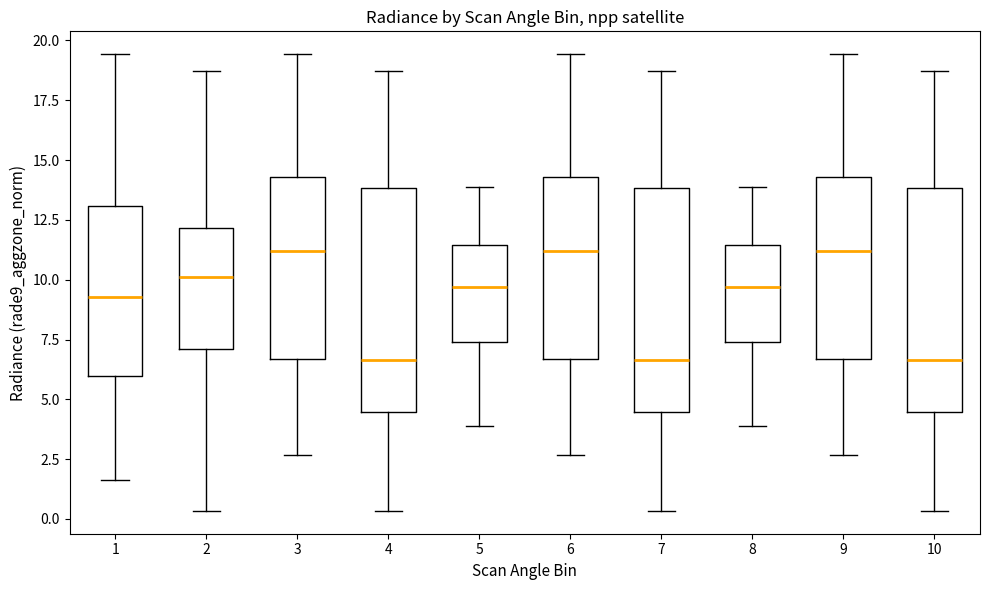

Where is the lower edge of the box at x = 3 on the y-axis? The values are not printed on the chart, so give them approximately, as read against the axis.

6.5